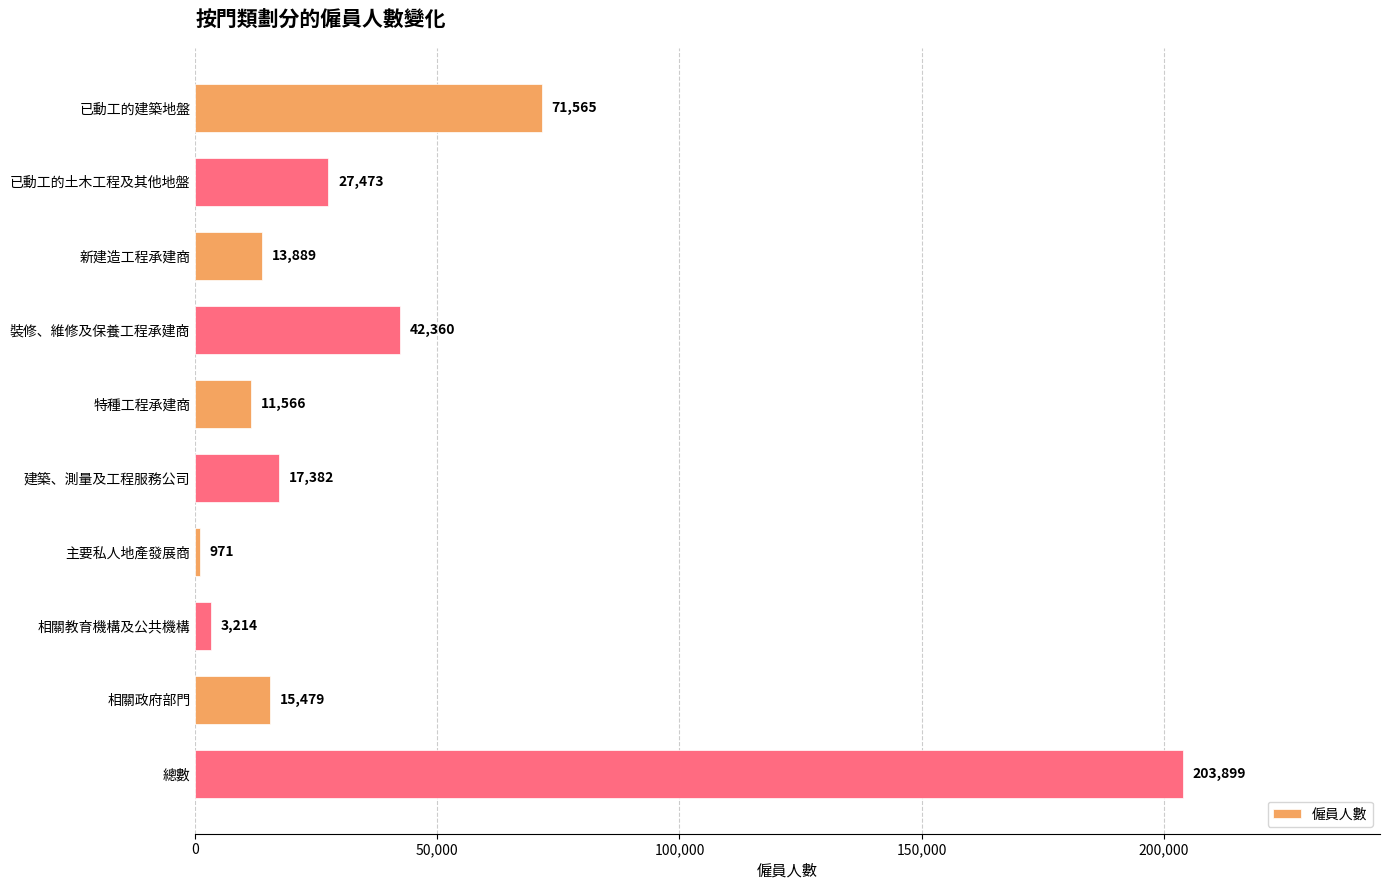

Reading top to bottom, list all the values displayed in this chart.

71565	27473	13889	42360	11566	17382	971	3214	15479	203899